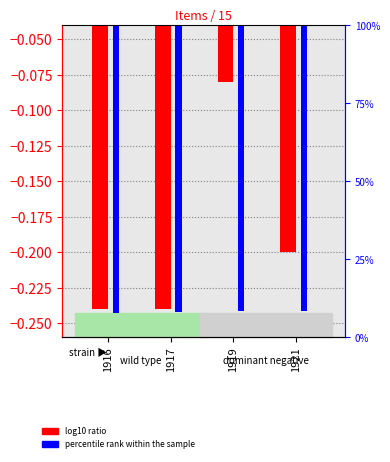

Is it true that percentile rank within the sample equals -0.2 at 1916?

True